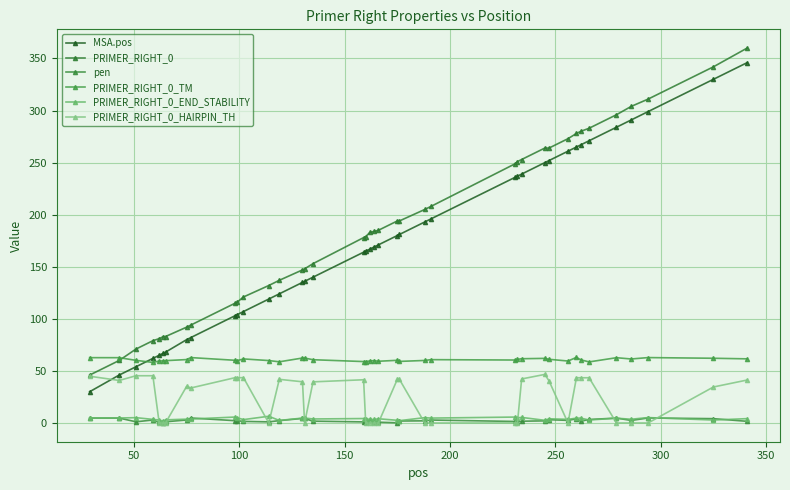

How many interior local valleys does the pen series have?

9